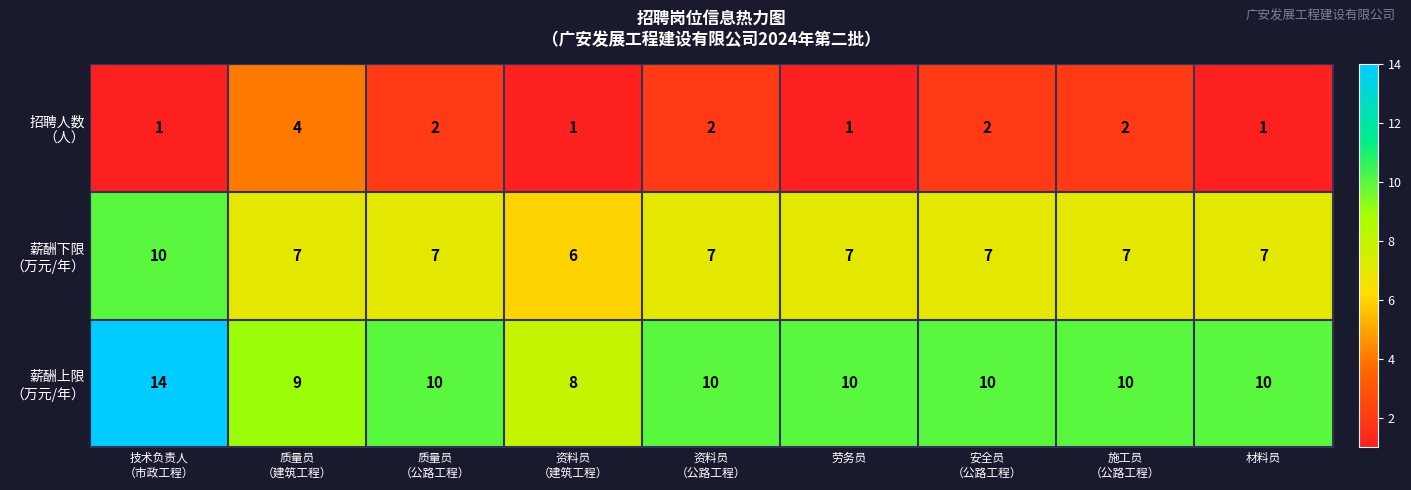

Which category has the highest value across all series?

技术负责人
（市政工程）